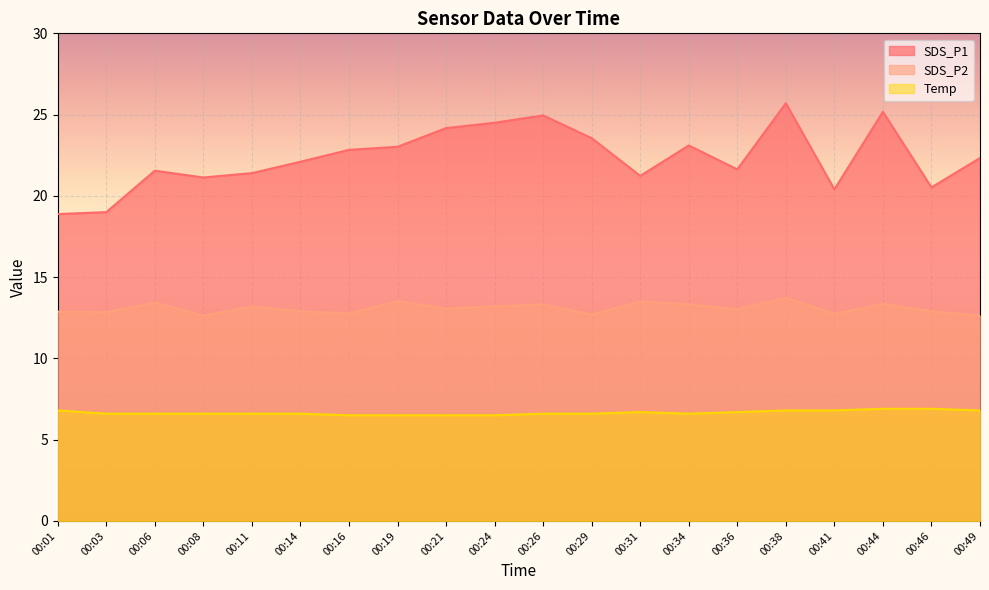

What is the difference between the maximum and minimum values in the SDS_P2 series?

1.1